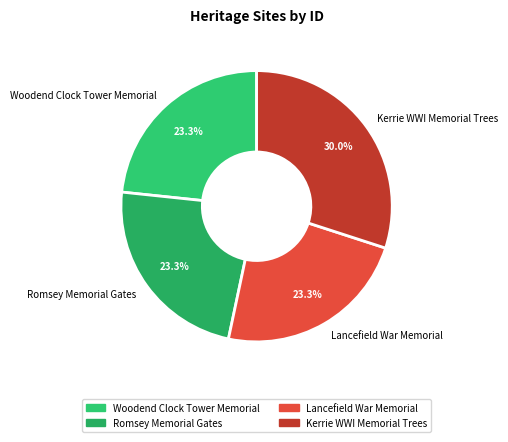

True or false: Lancefield War Memorial accounts for 23% of the total.

True